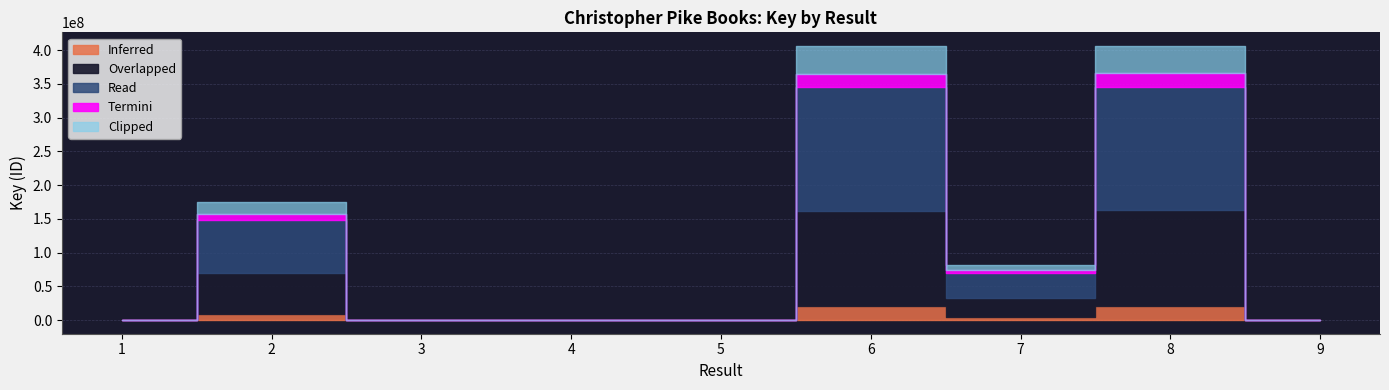

At which label does the data first exceed 5451?

2